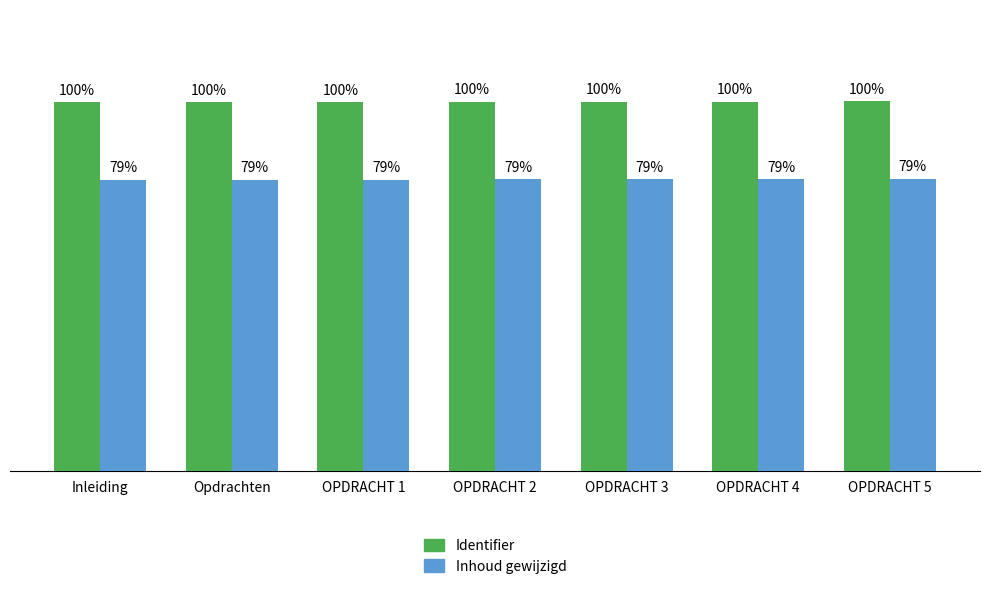

Rank the series at OPDRACHT 3 from highest to lowest value.

Identifier, Inhoud gewijzigd